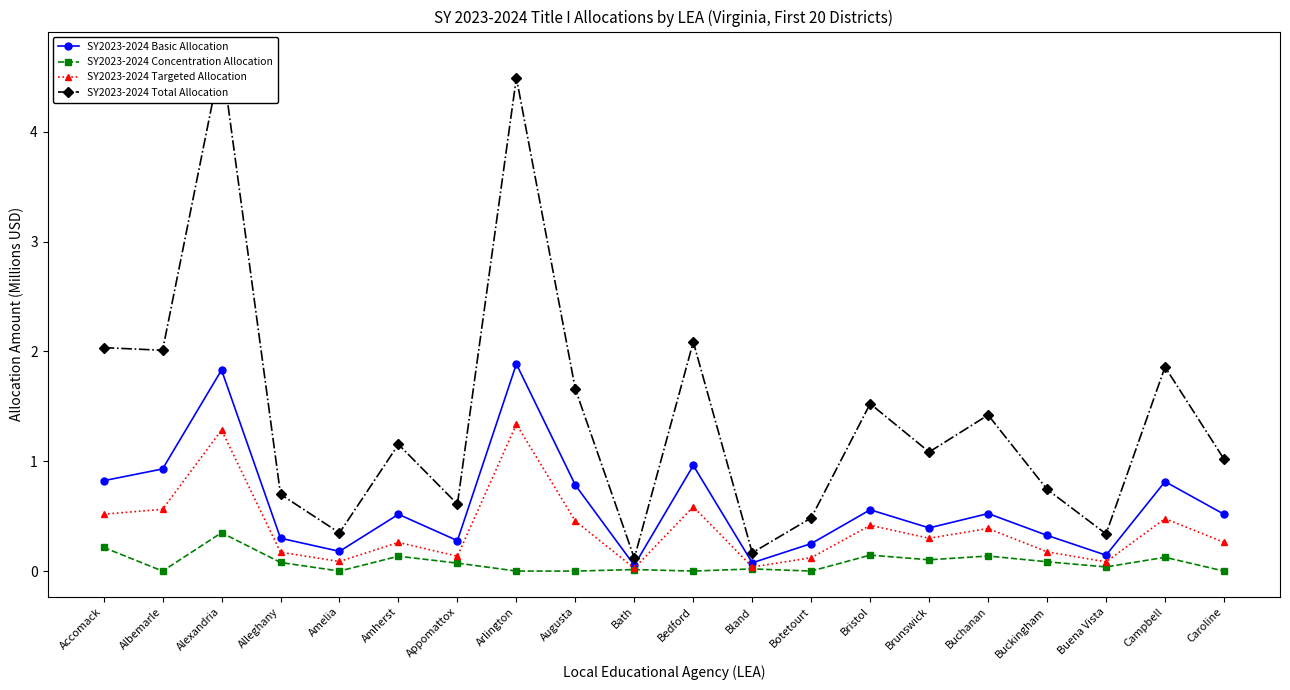

True or false: SY2023-2024 Total Allocation has more than 2 points higher than both neighbors.

True